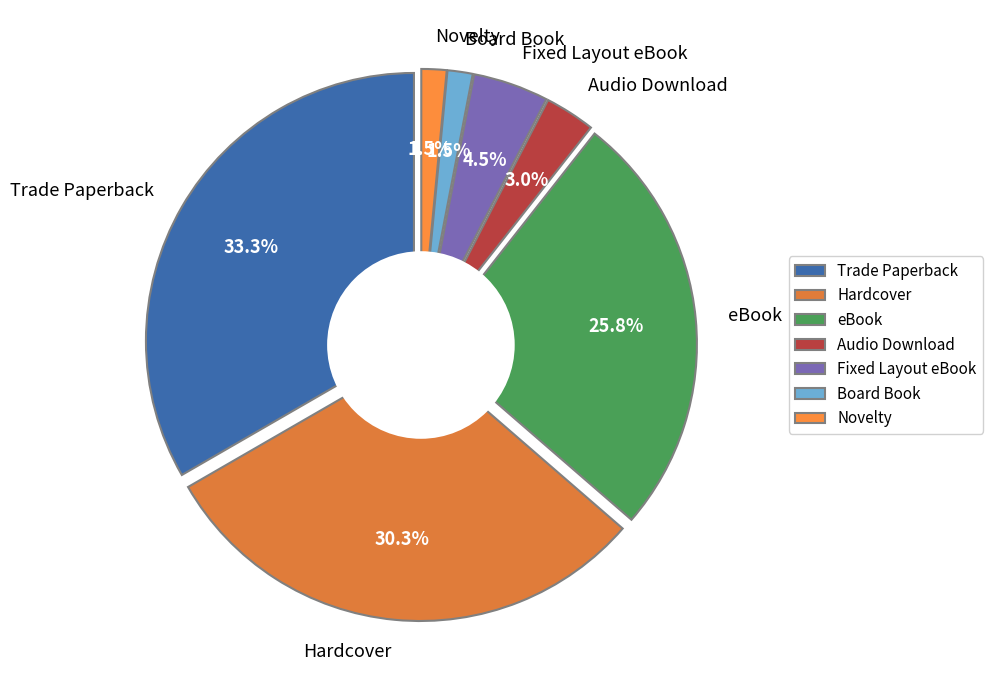

What is the change in value from Hardcover to Novelty?

-19